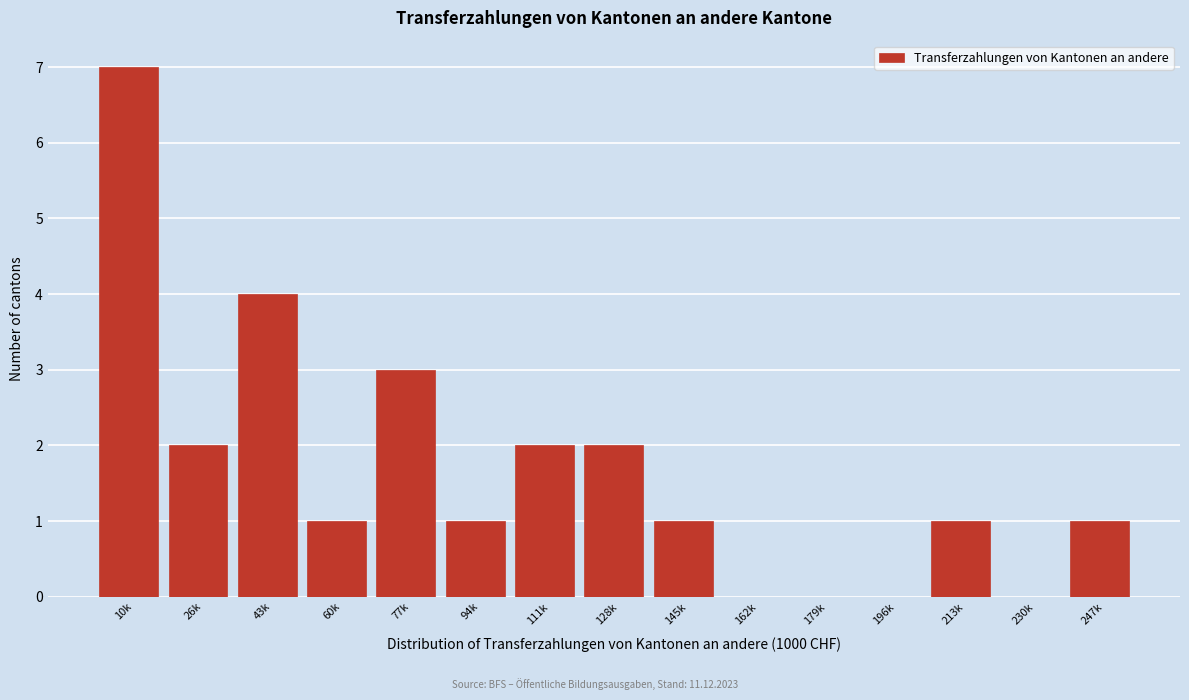

Reading left to right, list all the values displayed in this chart.

10k=7	26k=2	43k=4	60k=1	77k=3	94k=1	111k=2	128k=2	145k=1	162k=0	179k=0	196k=0	213k=1	230k=0	247k=1